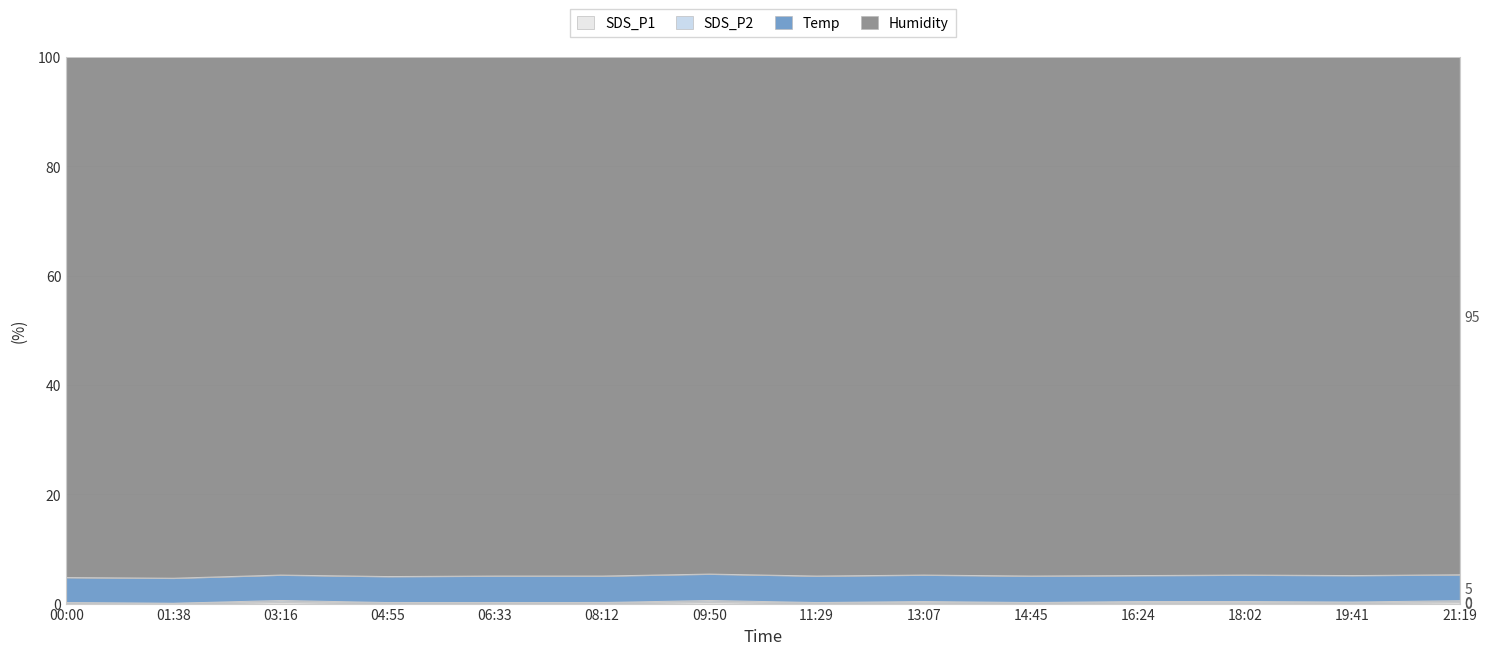

At which category does SDS_P1 reach its first local peak?

03:16